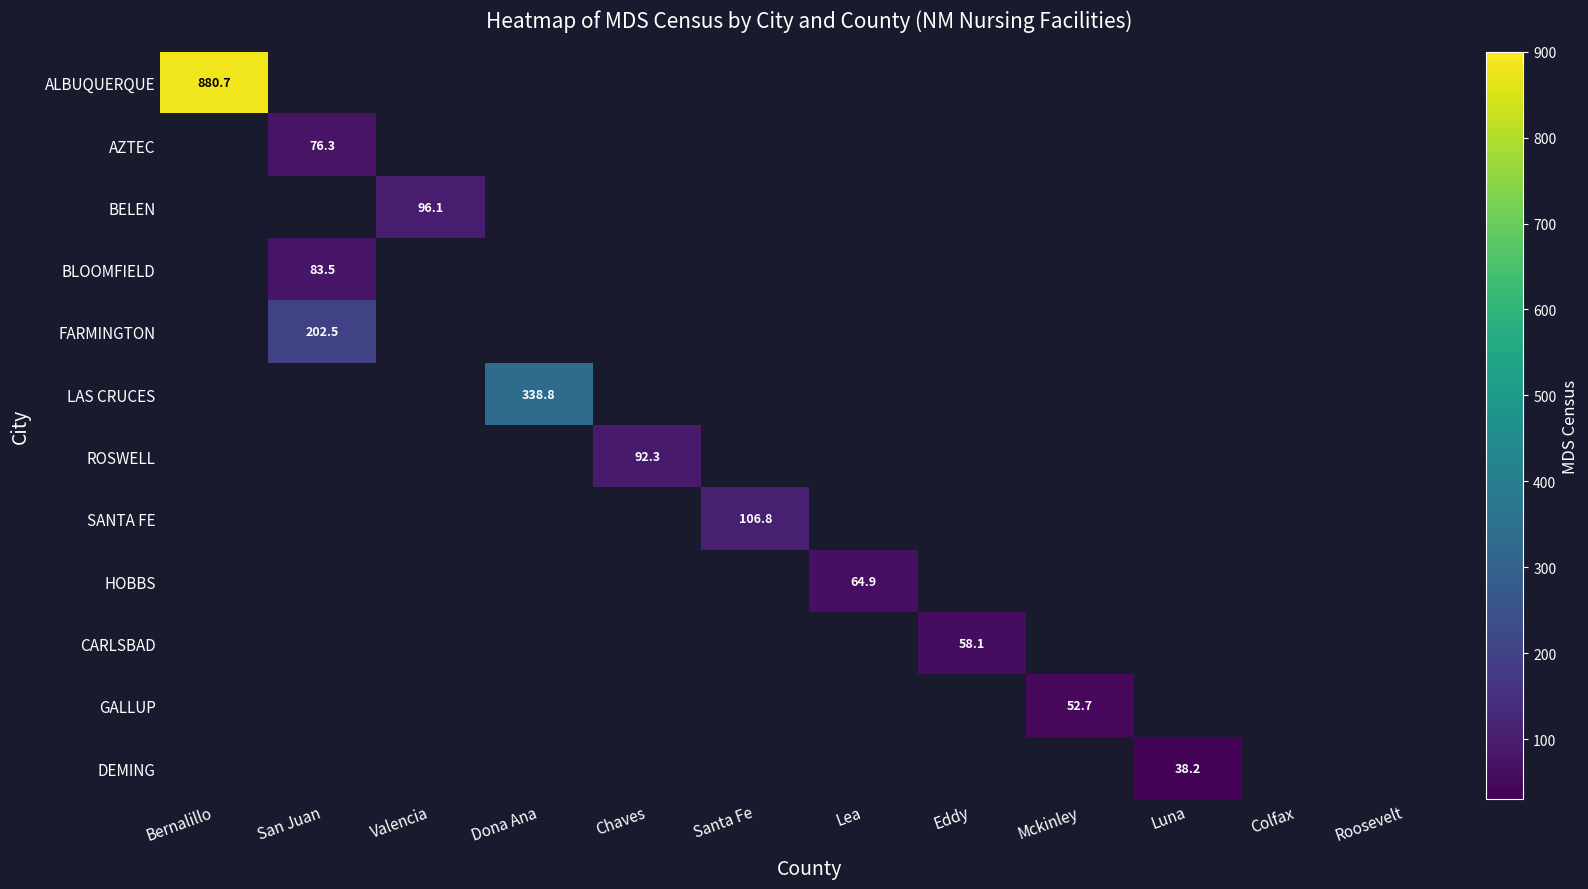

Is it true that CARLSBAD equals 90.4 at Eddy?

False